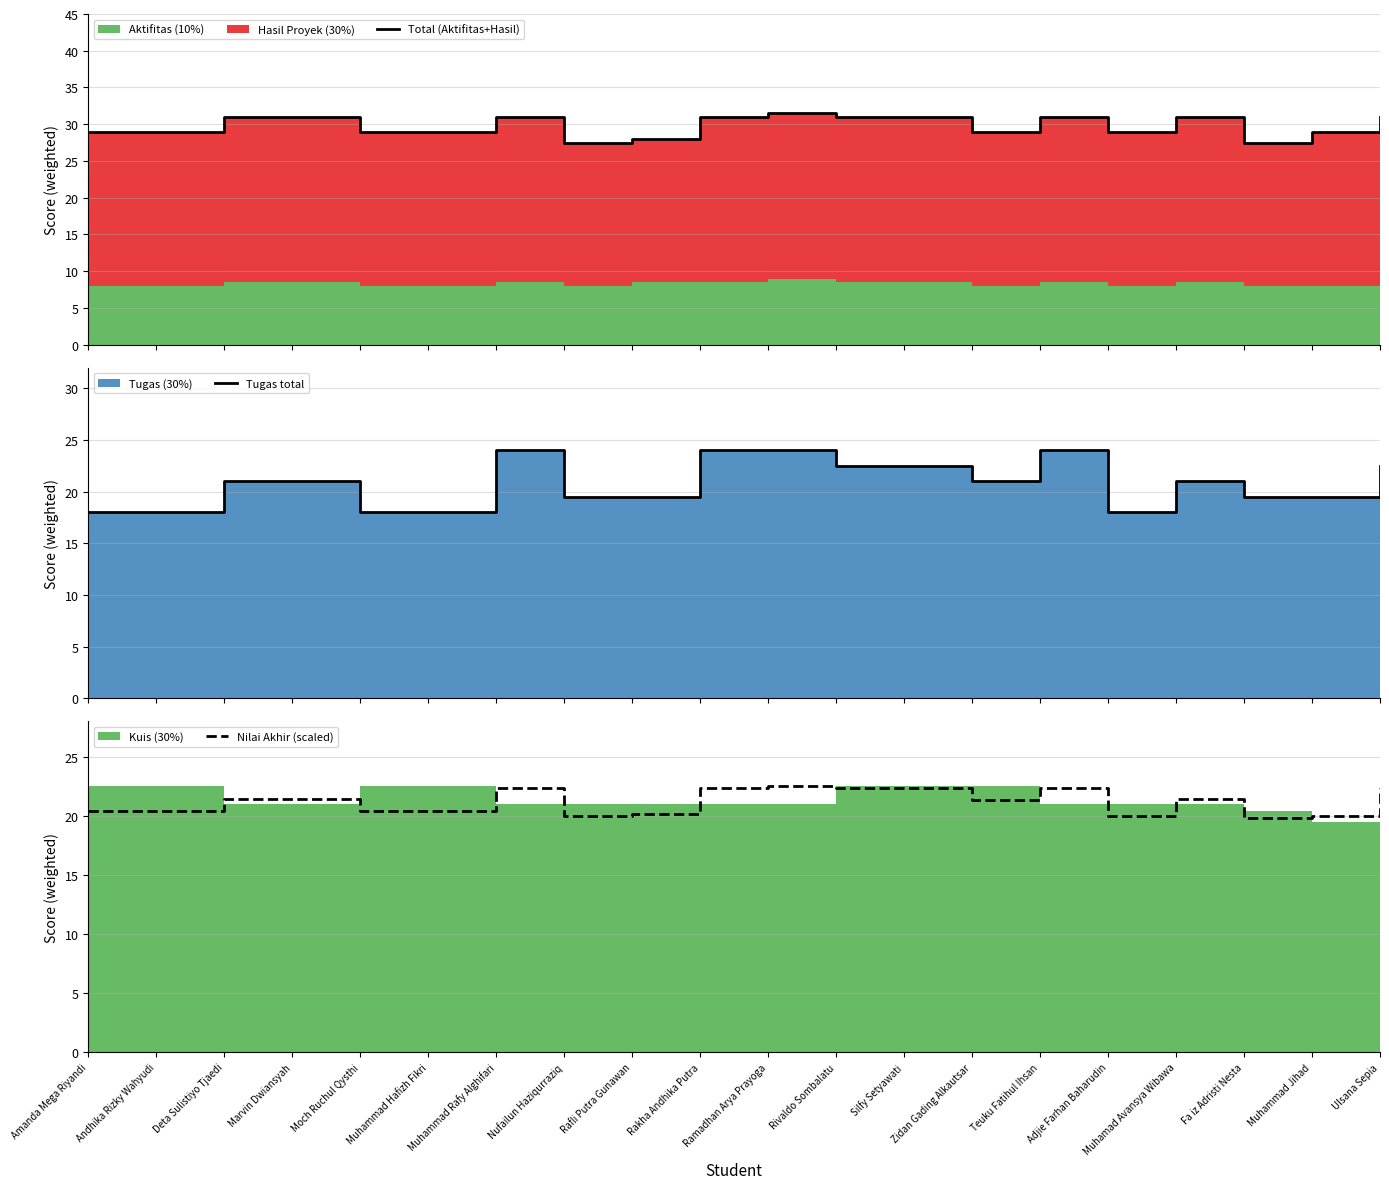

Reading left to right, list all the values displayed in this chart.

Total (Aktifitas+Hasil): 29.0	29.0	31.0	31.0	29.0	29.0	31.0	27.5	28.0	31.0	31.5	31.0	31.0	29.0	31.0	29.0	31.0	27.5	29.0	31.0
Tugas total: 18.0	18.0	21.0	21.0	18.0	18.0	24.0	19.5	19.5	24.0	24.0	22.5	22.5	21.0	24.0	18.0	21.0	19.5	19.5	22.5
Nilai Akhir (scaled): 20.4	20.4	21.5	21.5	20.4	20.4	22.4	20.0	20.1	22.4	22.5	22.4	22.4	21.3	22.4	20.0	21.5	19.8	20.0	22.4